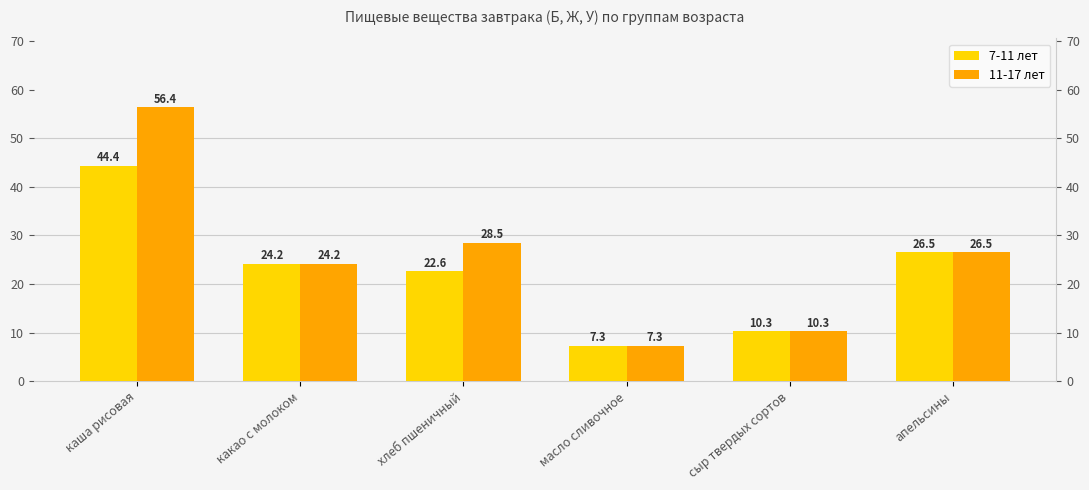

Is it true that 7-11 лет equals 24.2 at какао с молоком?

True